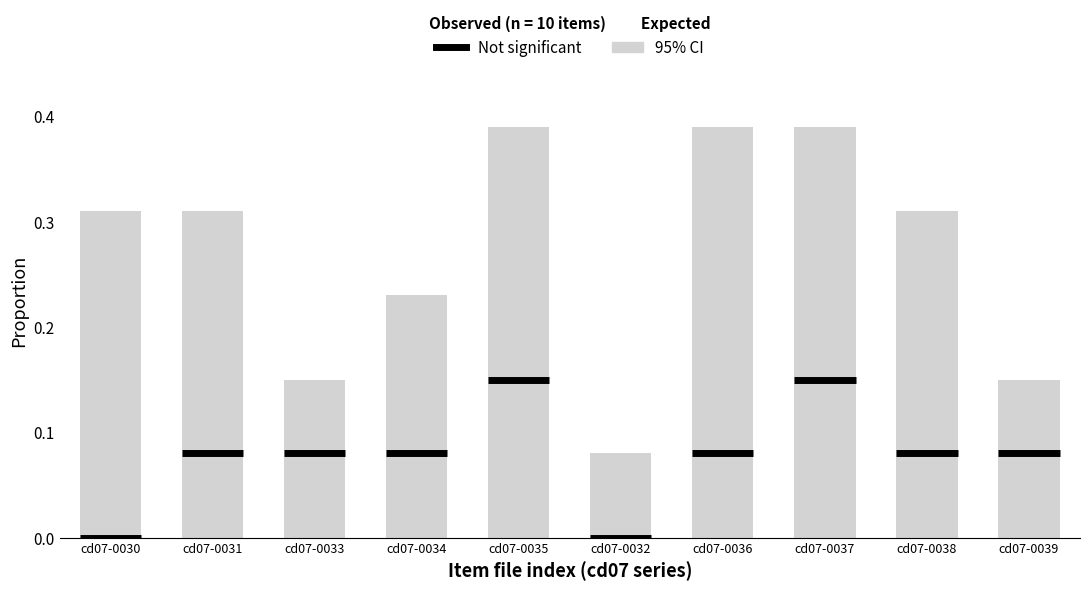

What is the sum of all values?

2.7